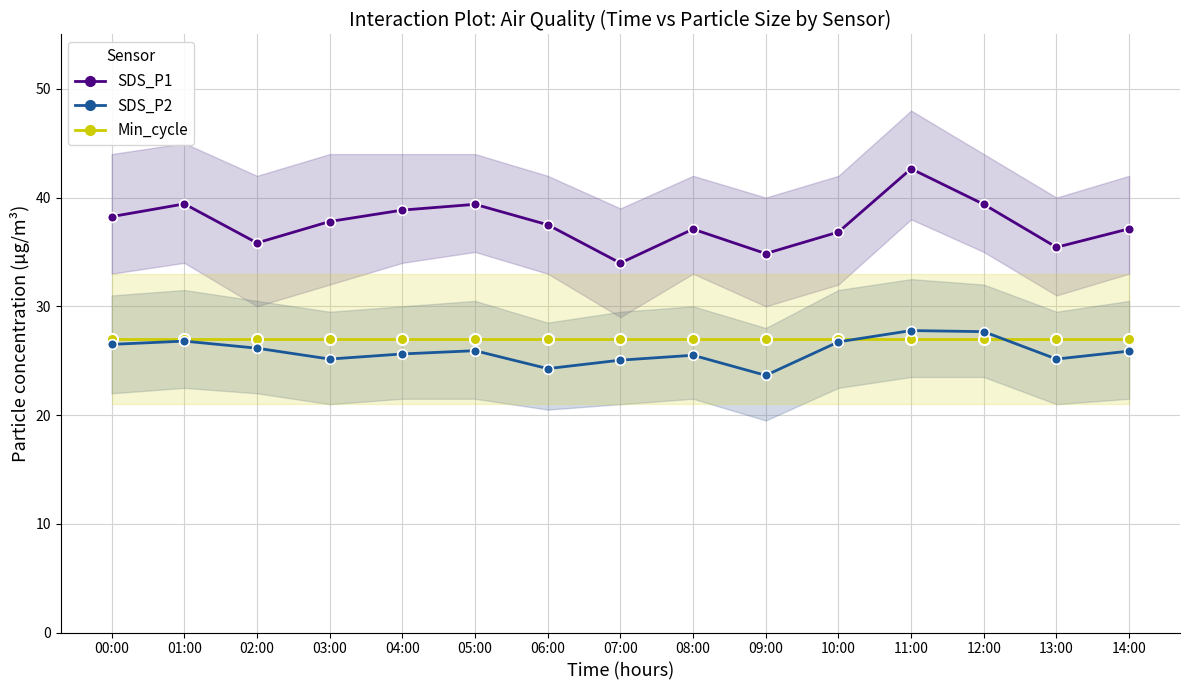

True or false: SDS_P2 has a value of 25.9 at 14:00.

True